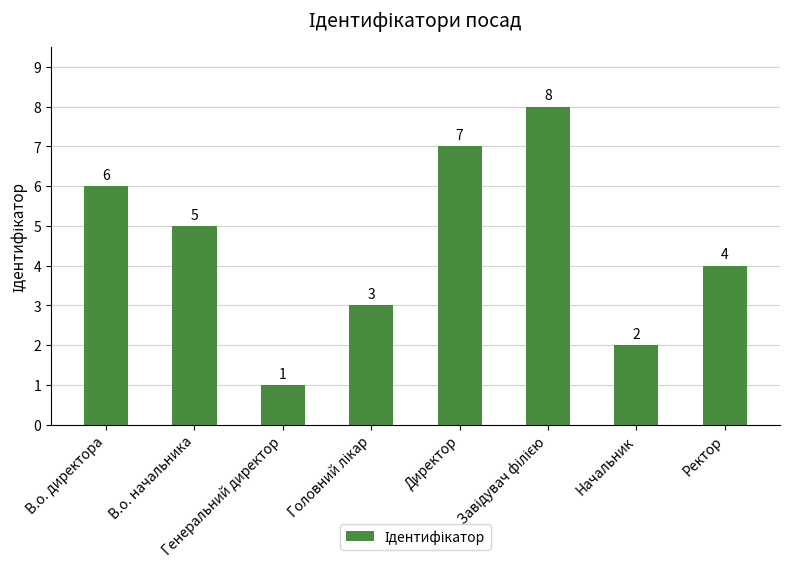

What is the label of the 8th bar from the left?

Ректор